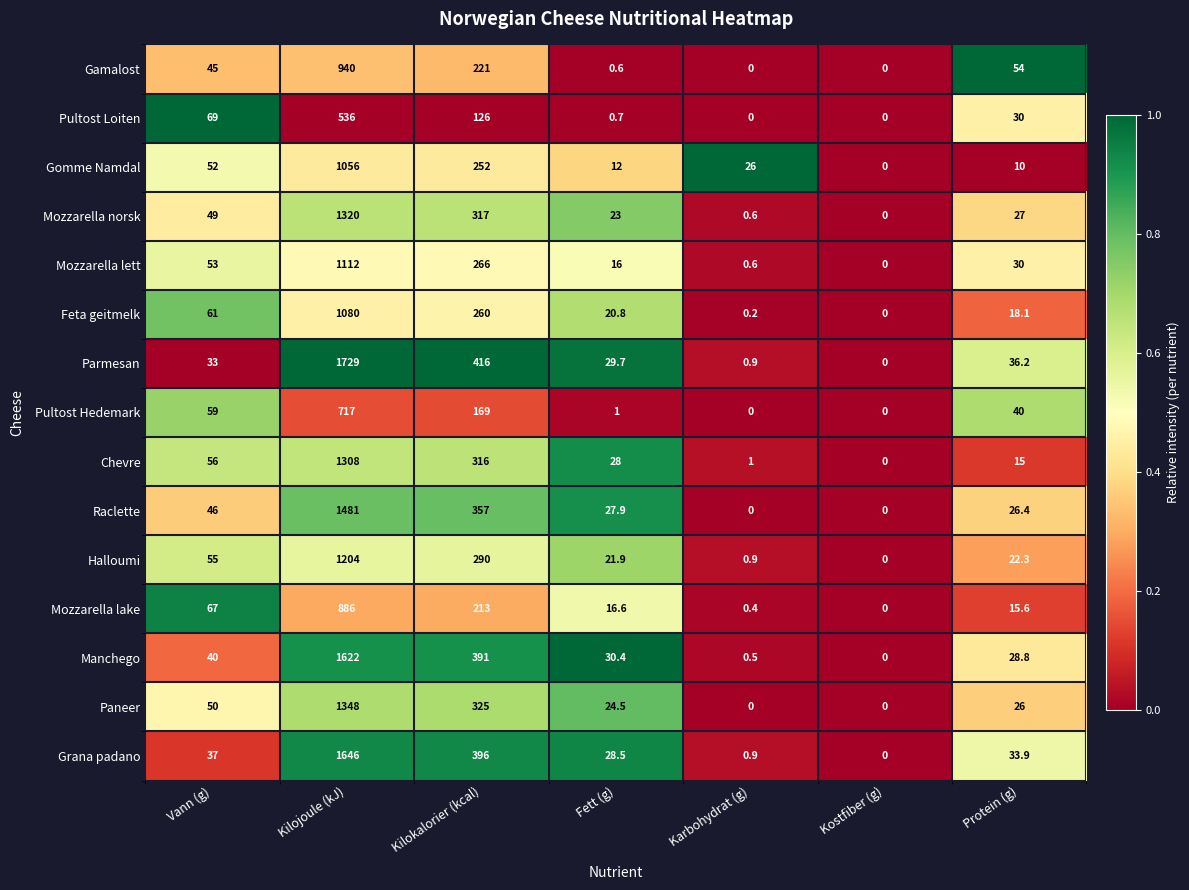

Is it true that Manchego equals 1117.6 at Kilojoule (kJ)?

False